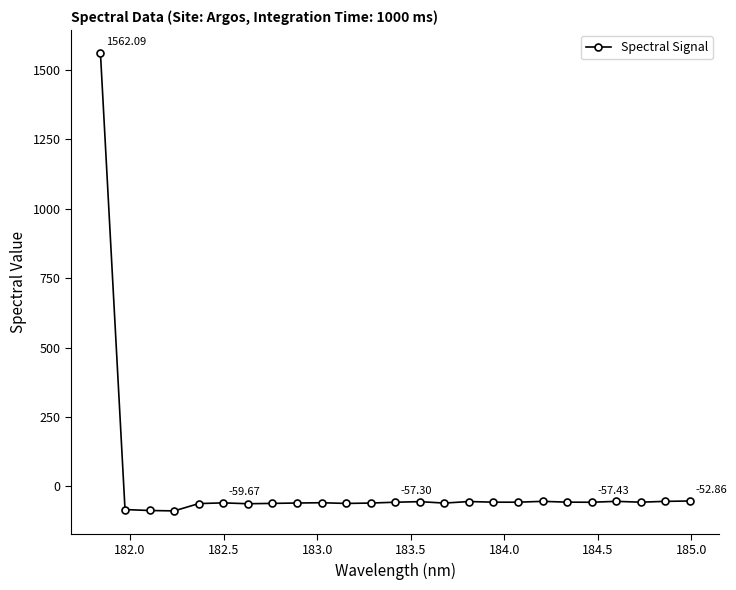

True or false: there are more than 1 points higher than both neighbors.

True